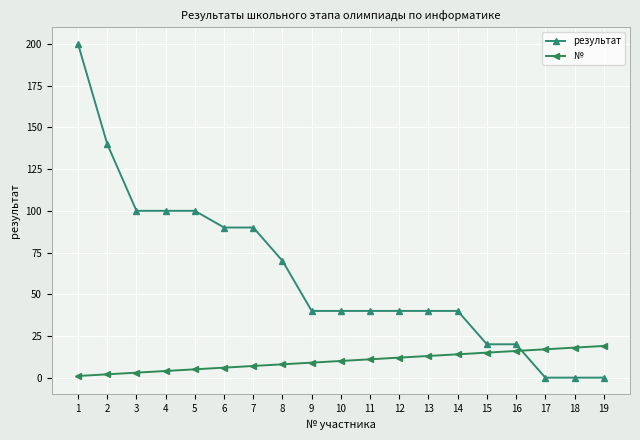

Between 4 and 8, which series saw the biggest shift?

результат